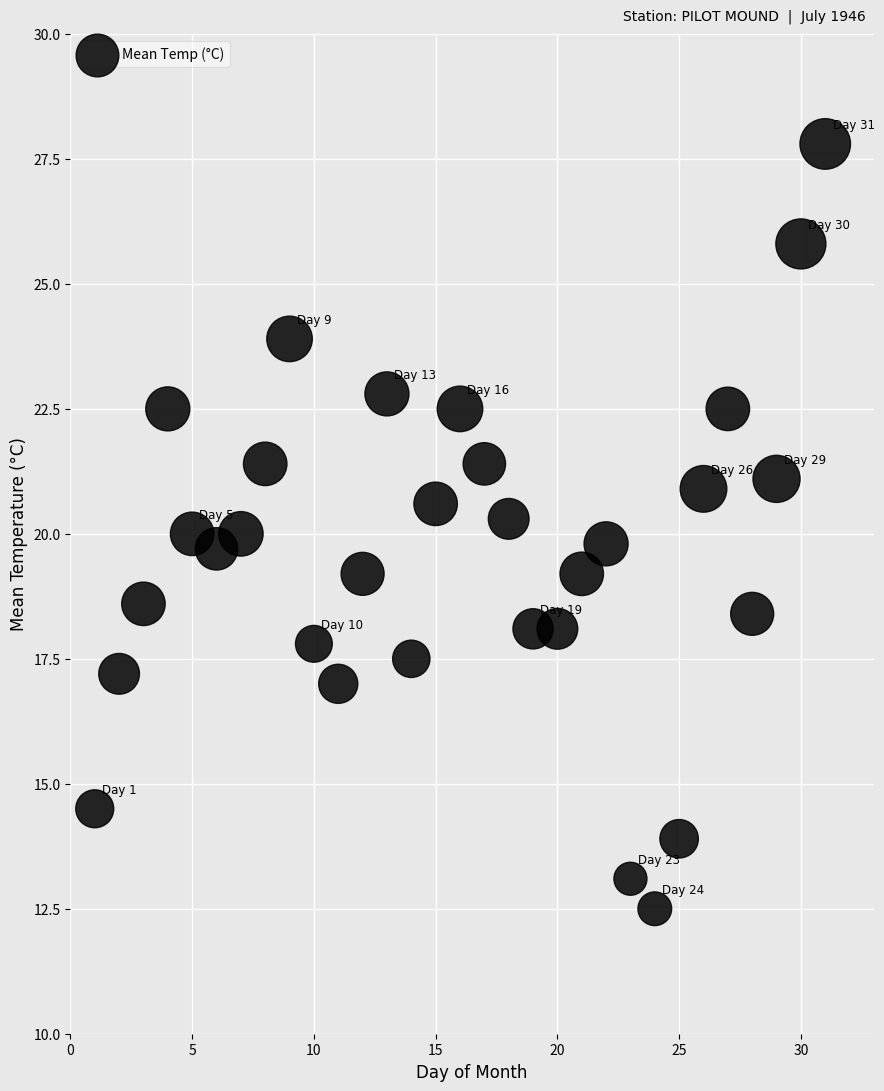

What is the range of X values (max minus min)?

30.0